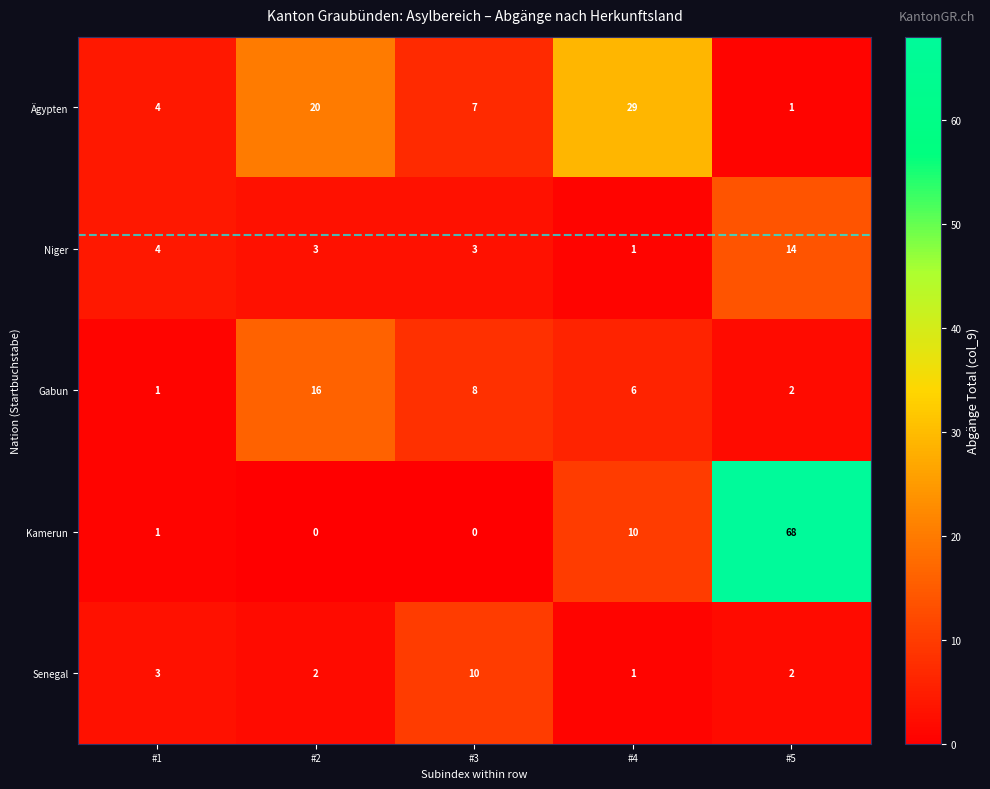

Which series changed the most between #1 and #2?

Ägypten